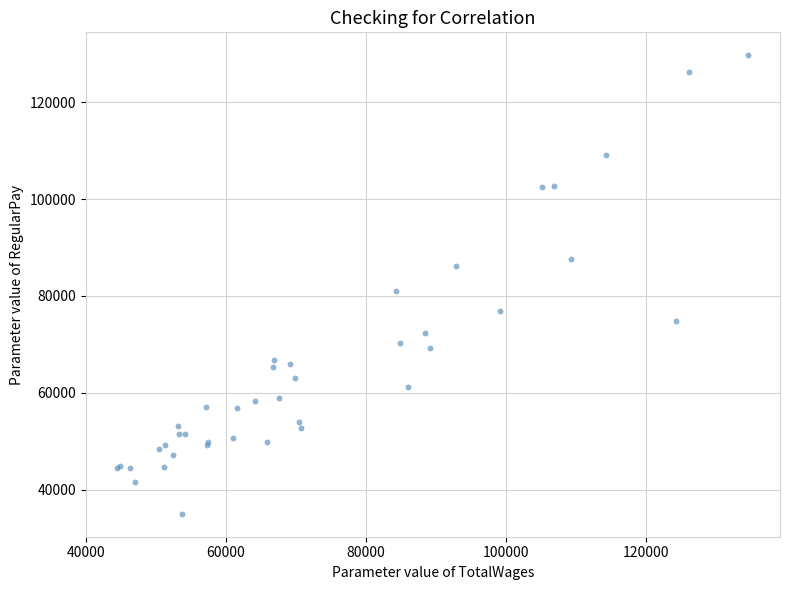

What Y value in the scatter plot is closest to 82351?

81065